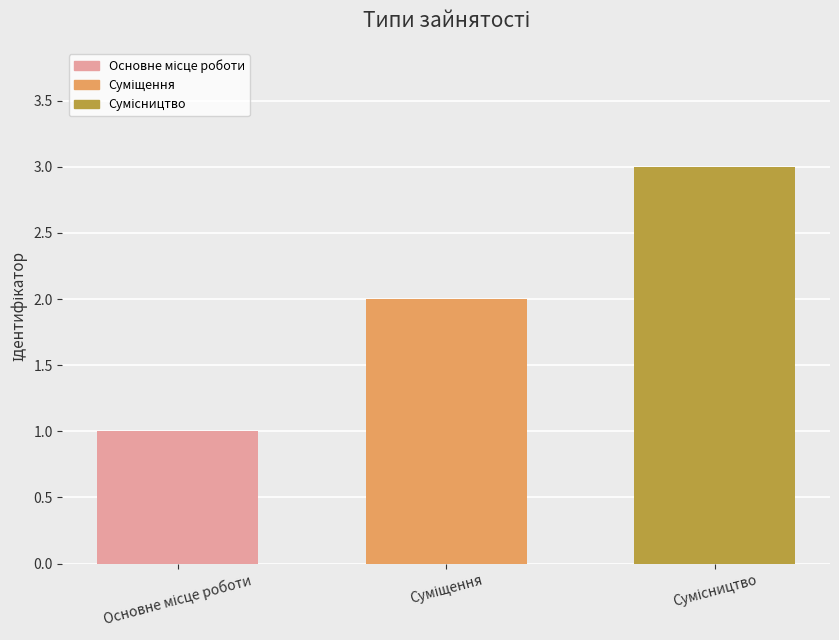

What is the sum of all values?

6